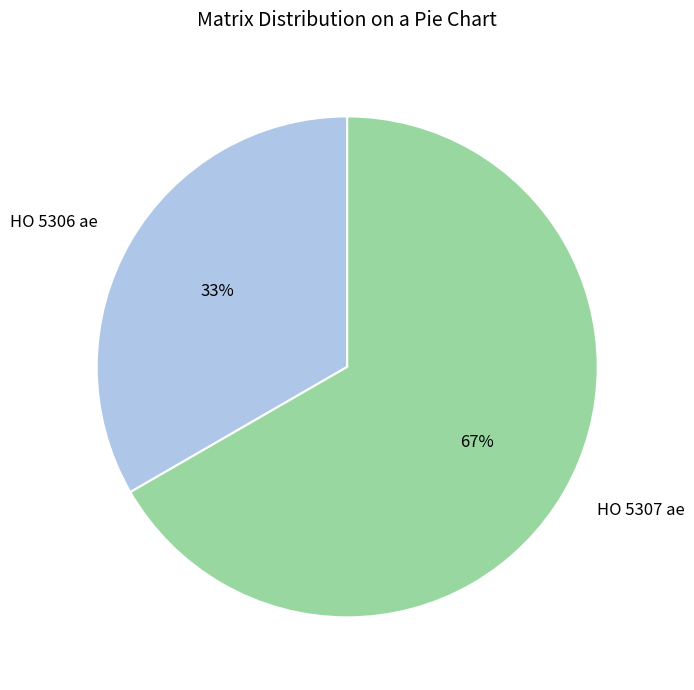

What percentage is the HO 5307 ae slice, to the nearest percent?

67%